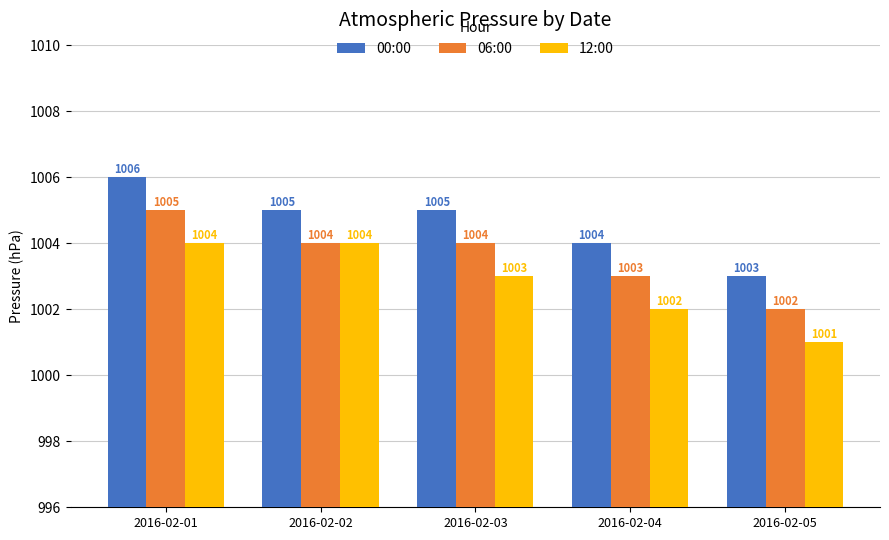

Rank the series by their maximum value, from lowest to highest.

12:00, 06:00, 00:00